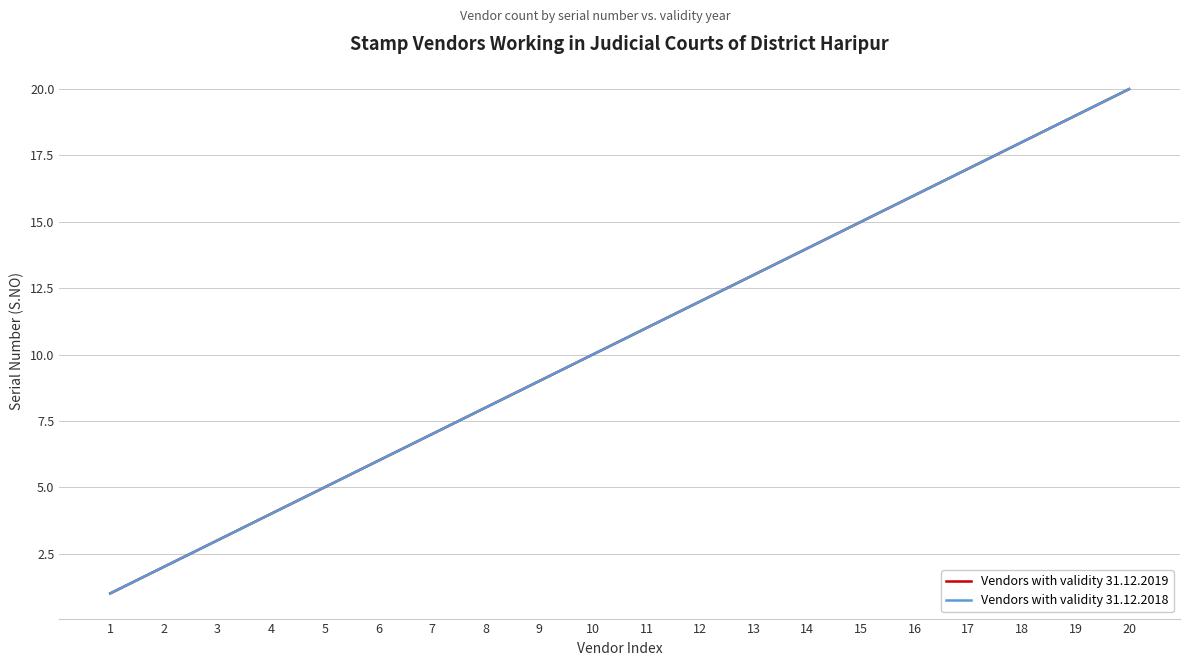

What is the sum of the Vendors with validity 31.12.2018 values at 6 and 14?

20